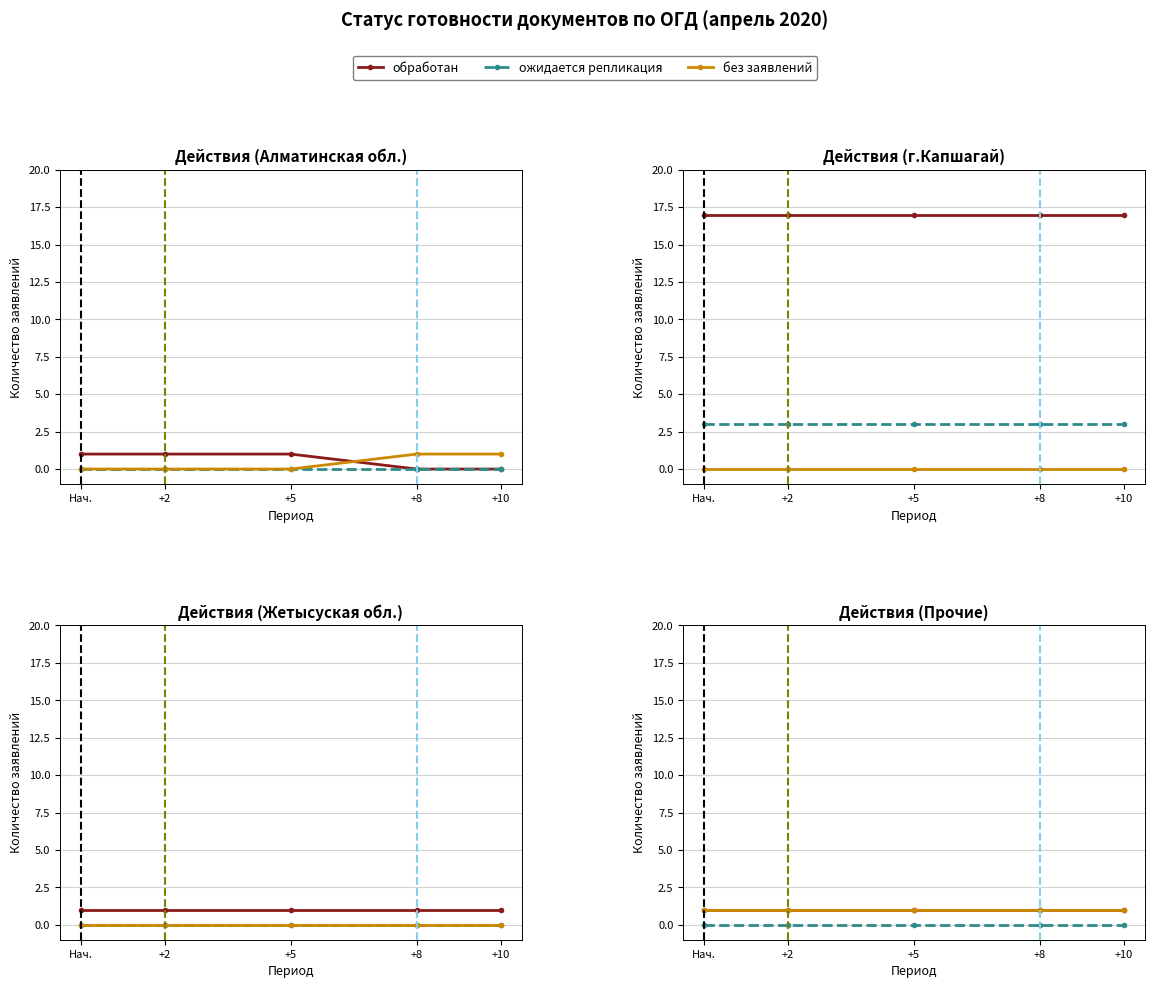

True or false: ожидается репликация and без заявлений cross at least once.

False